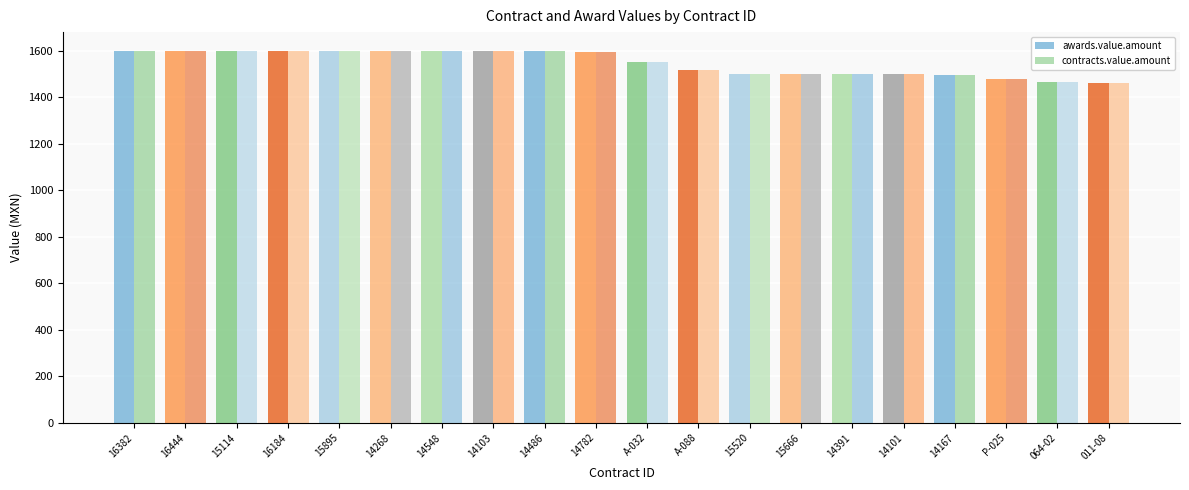

How many categories are shown in the chart?

20